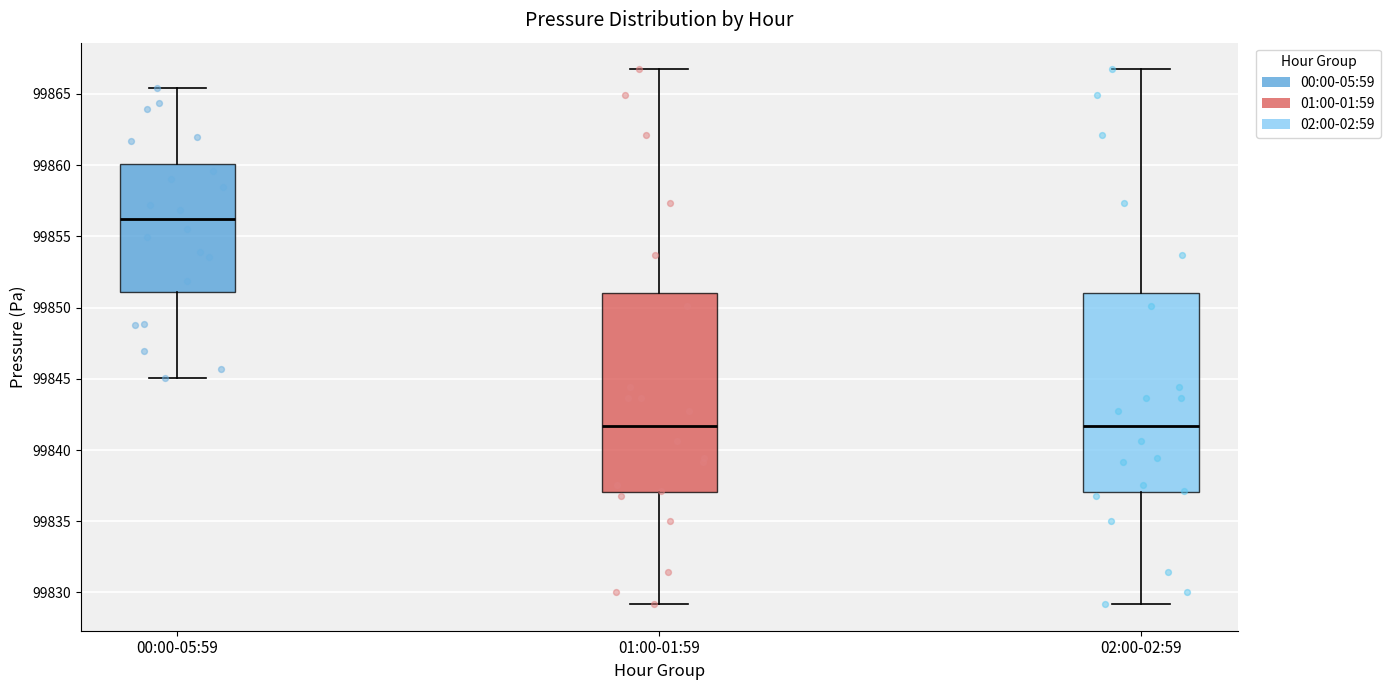

Which box's median line is the highest?

00:00-05:59